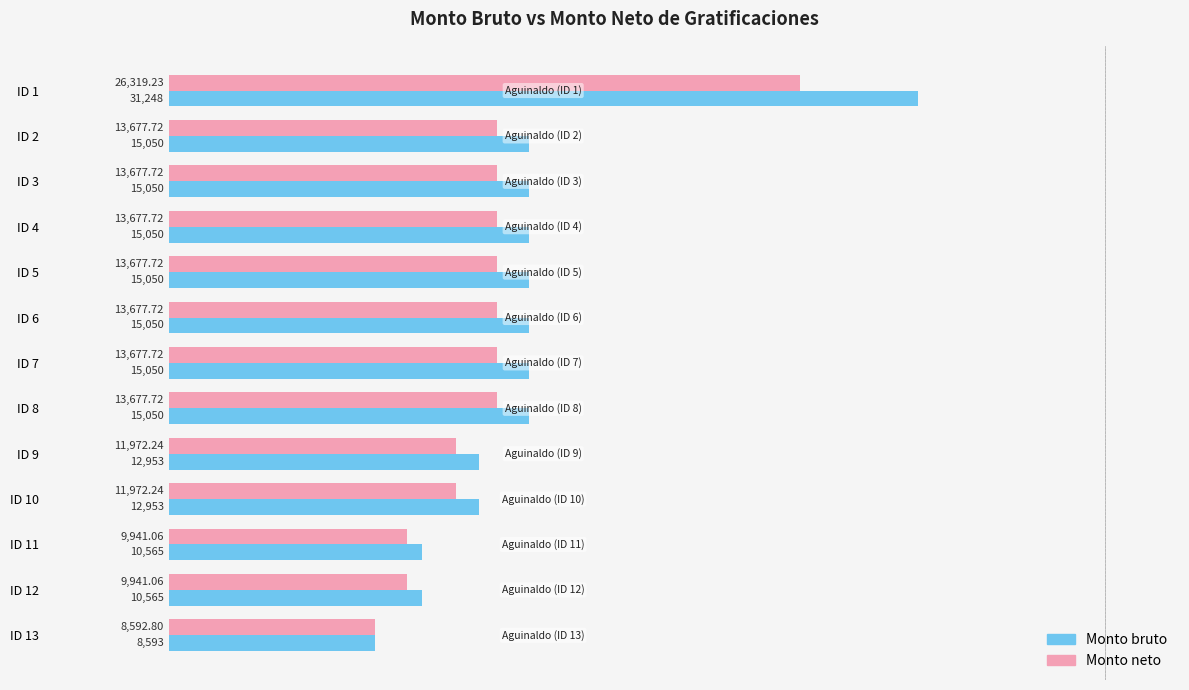

Which series has the widest spread of values?

Monto bruto